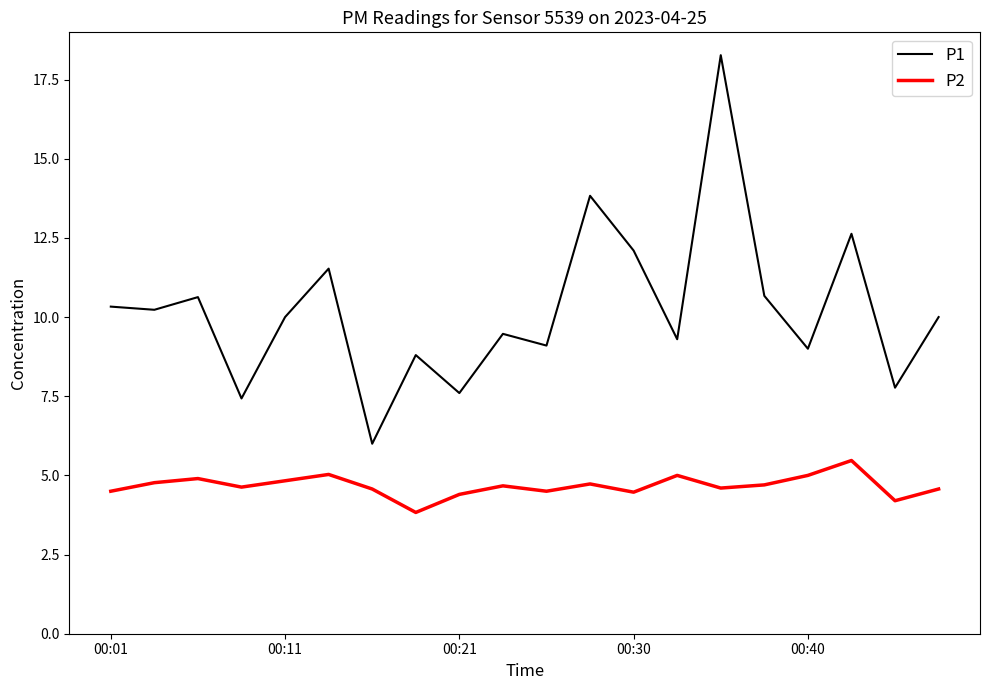

What is the greatest value displayed?

18.3